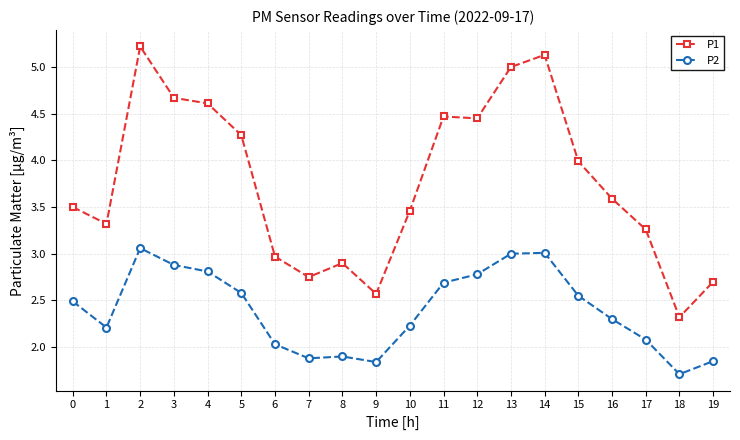

Rank the series by their maximum value, from lowest to highest.

P2, P1